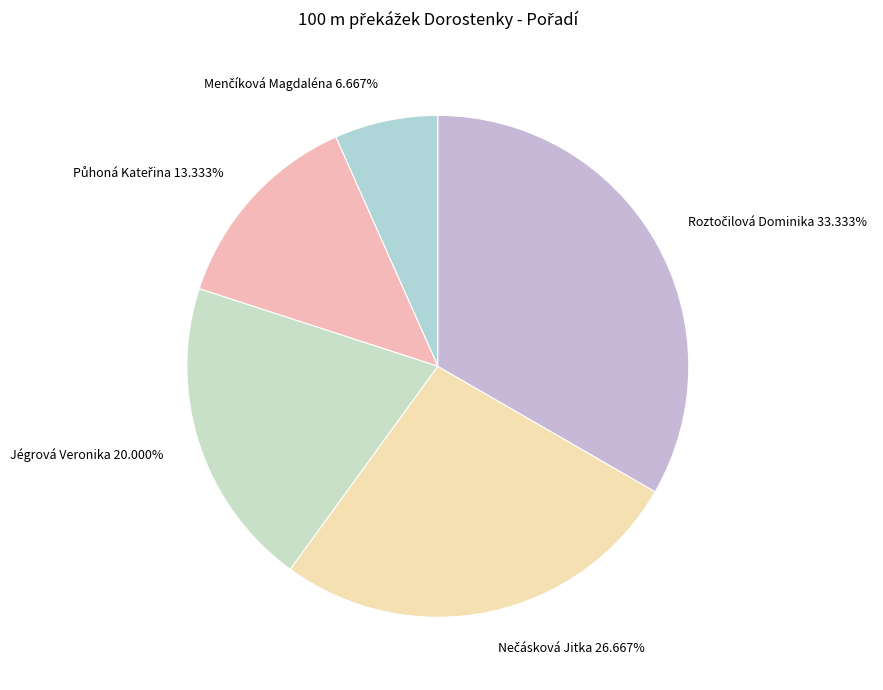

What percentage is the Jégrová Veronika slice, to the nearest percent?

20%